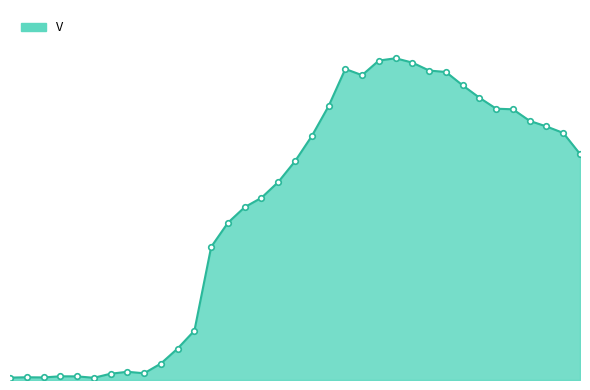

The chart shows a value of 2238 at 16. True or false?

True